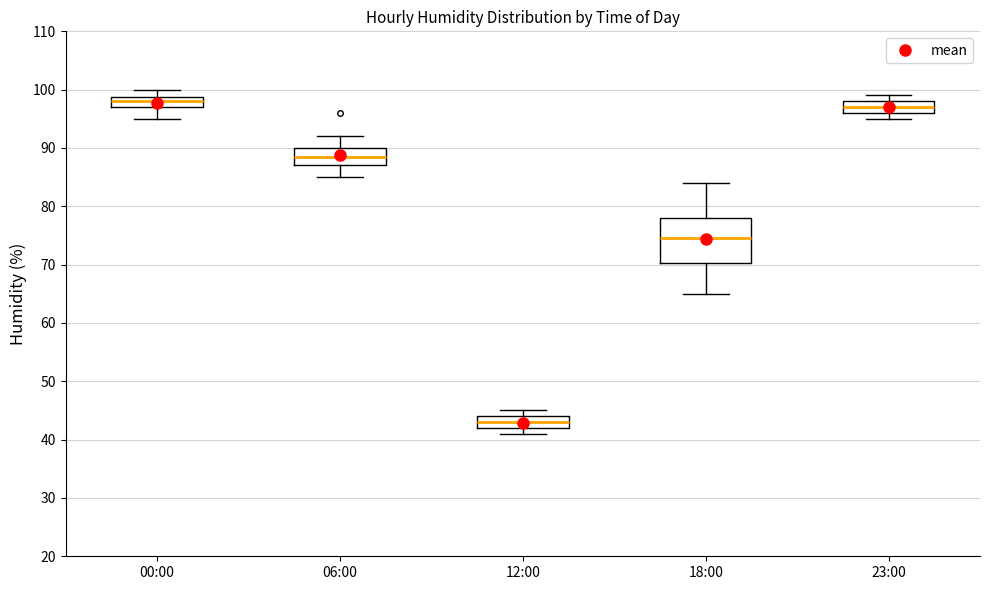

Where is the upper edge of the box for 23:00 on the y-axis? The values are not printed on the chart, so give them approximately, as read against the axis.

98